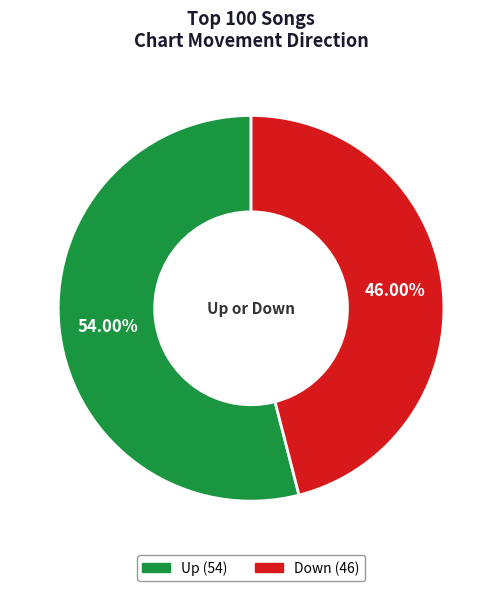

Does any single category account for the majority?

Yes